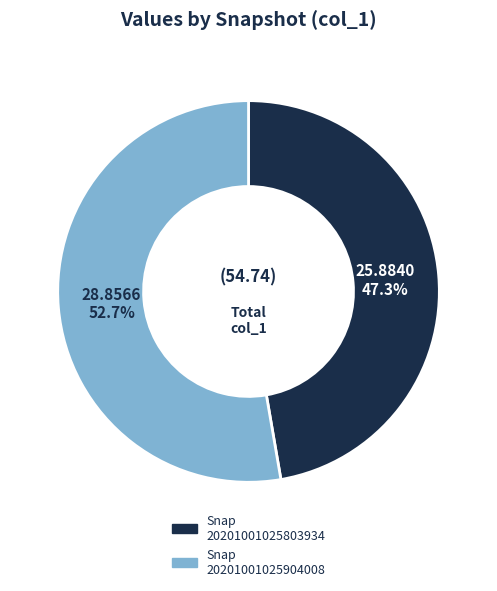

What percentage is NOT represented by Snap 20201001025803934?

52.7%